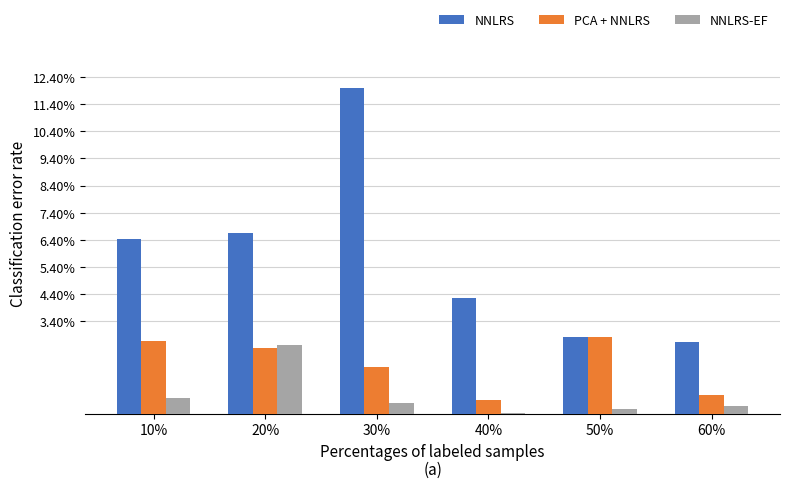

What is the difference between the maximum and second lowest values in the NNLRS-EF series?

2.3